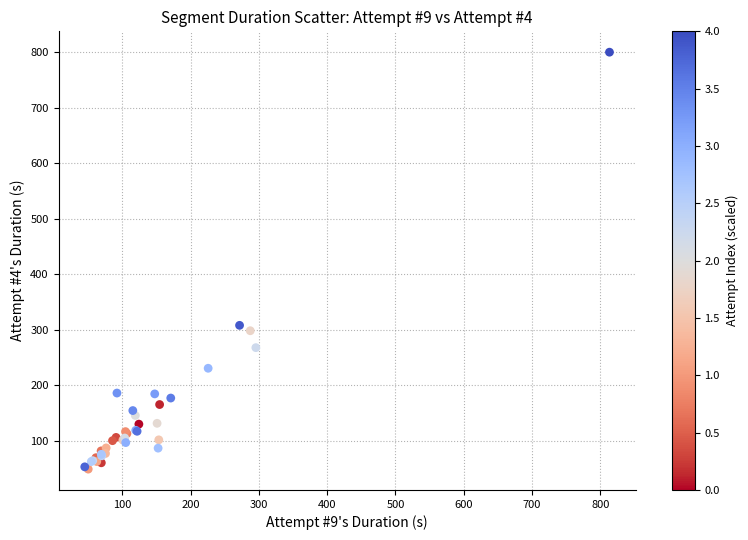

What Y value in the scatter plot is closest to 424?

308.0